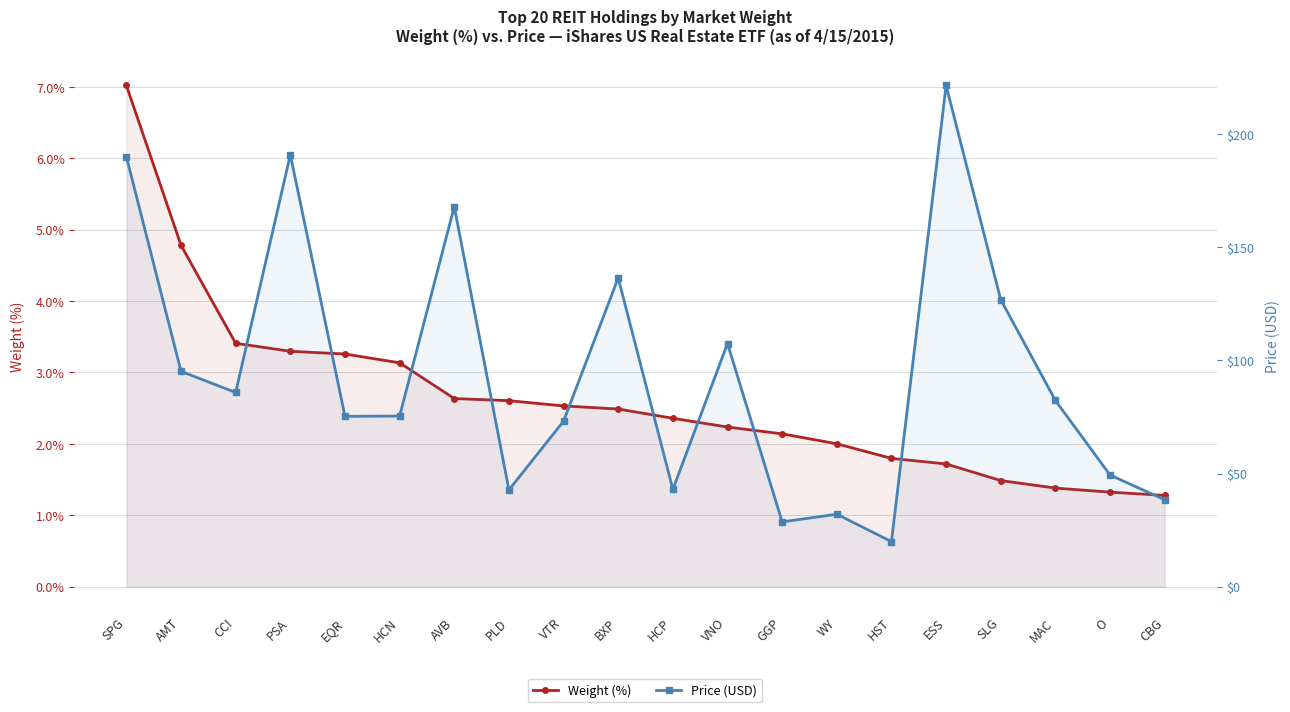

At which label does Weight (%) reach its peak?

SPG